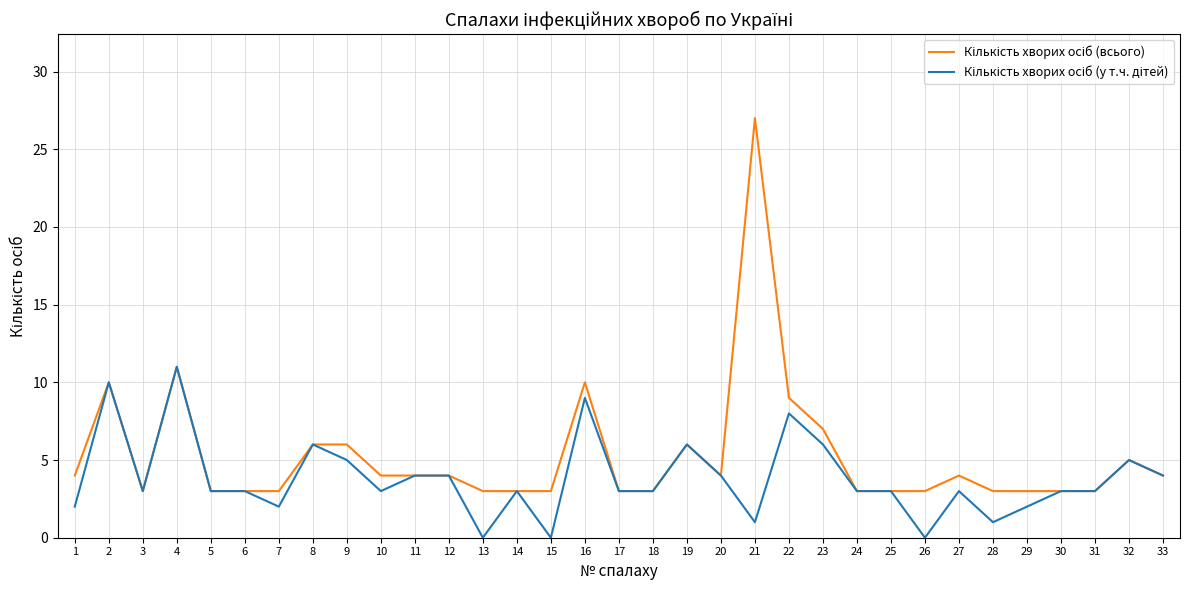

At which category is the sum across all series the highest?

21